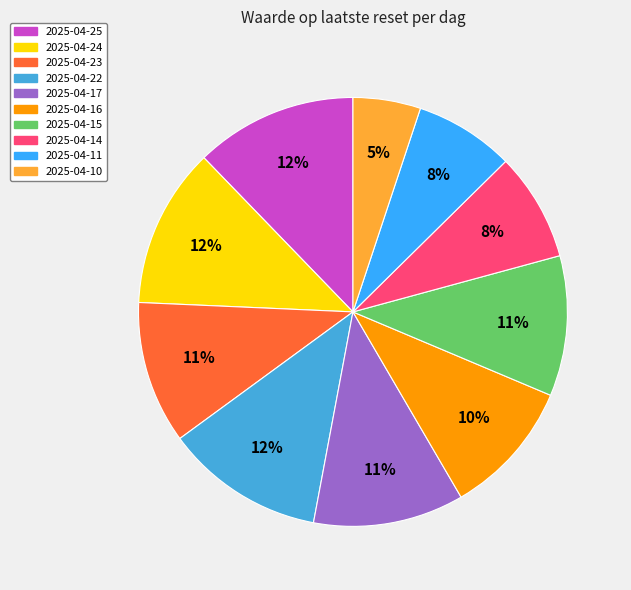

To the nearest percent, what is the difference between the 2025-04-11 and 2025-04-15 slice percentages?

3%